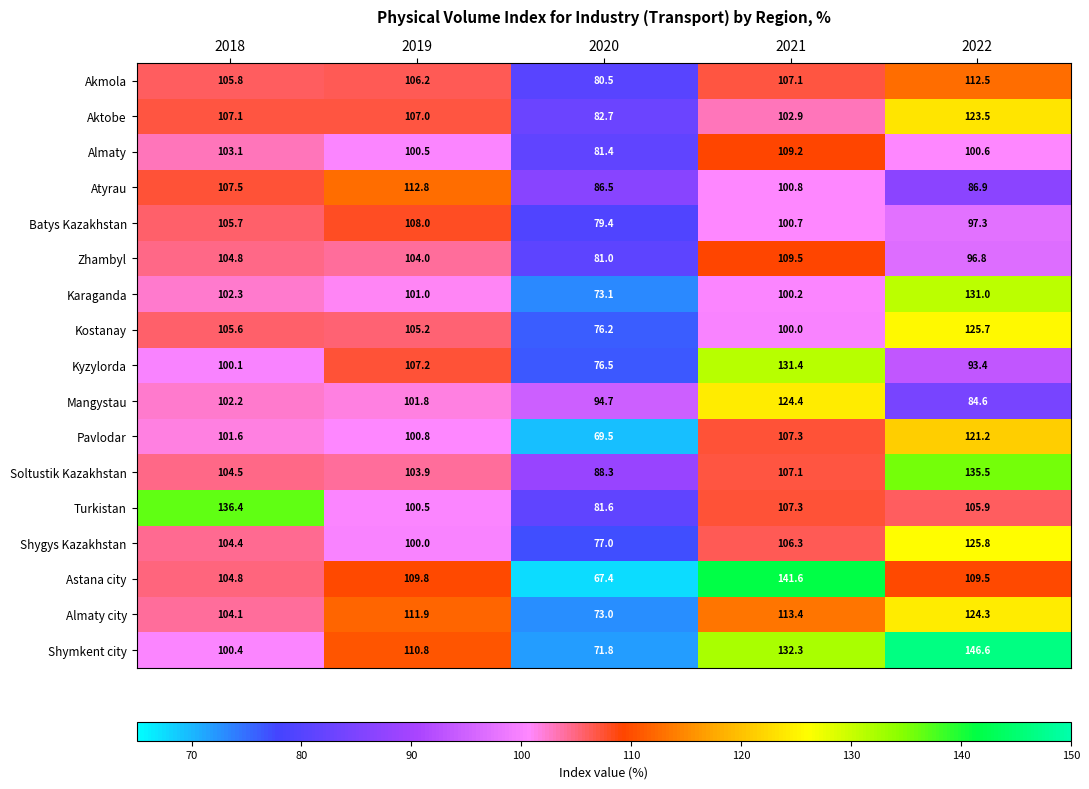

True or false: Batys Kazakhstan has a value of 100.7 at 2021.

True